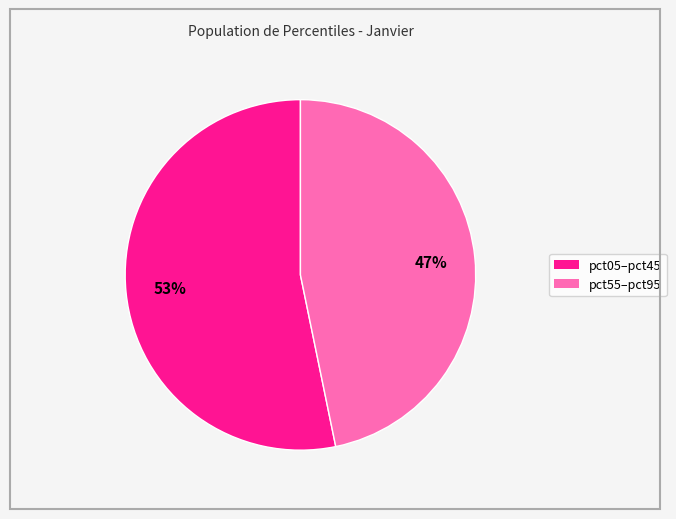

To the nearest percent, what is the average slice percentage?

50%